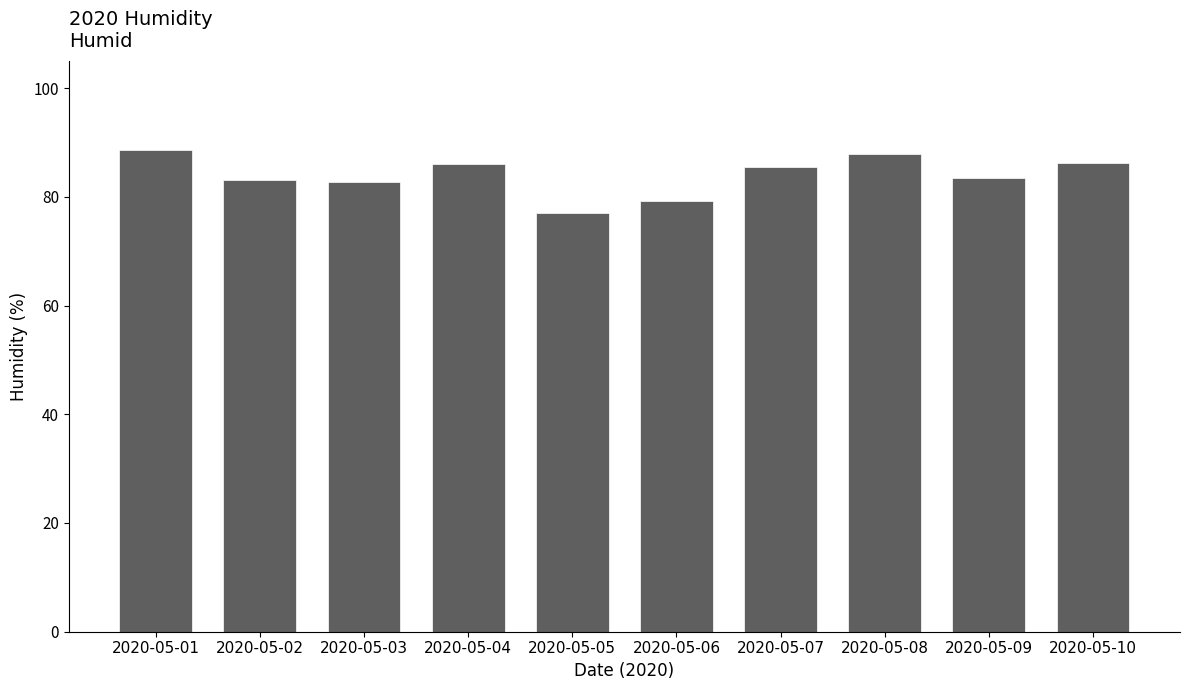

The chart shows a value of 82.8 at 2020-05-03. True or false?

True